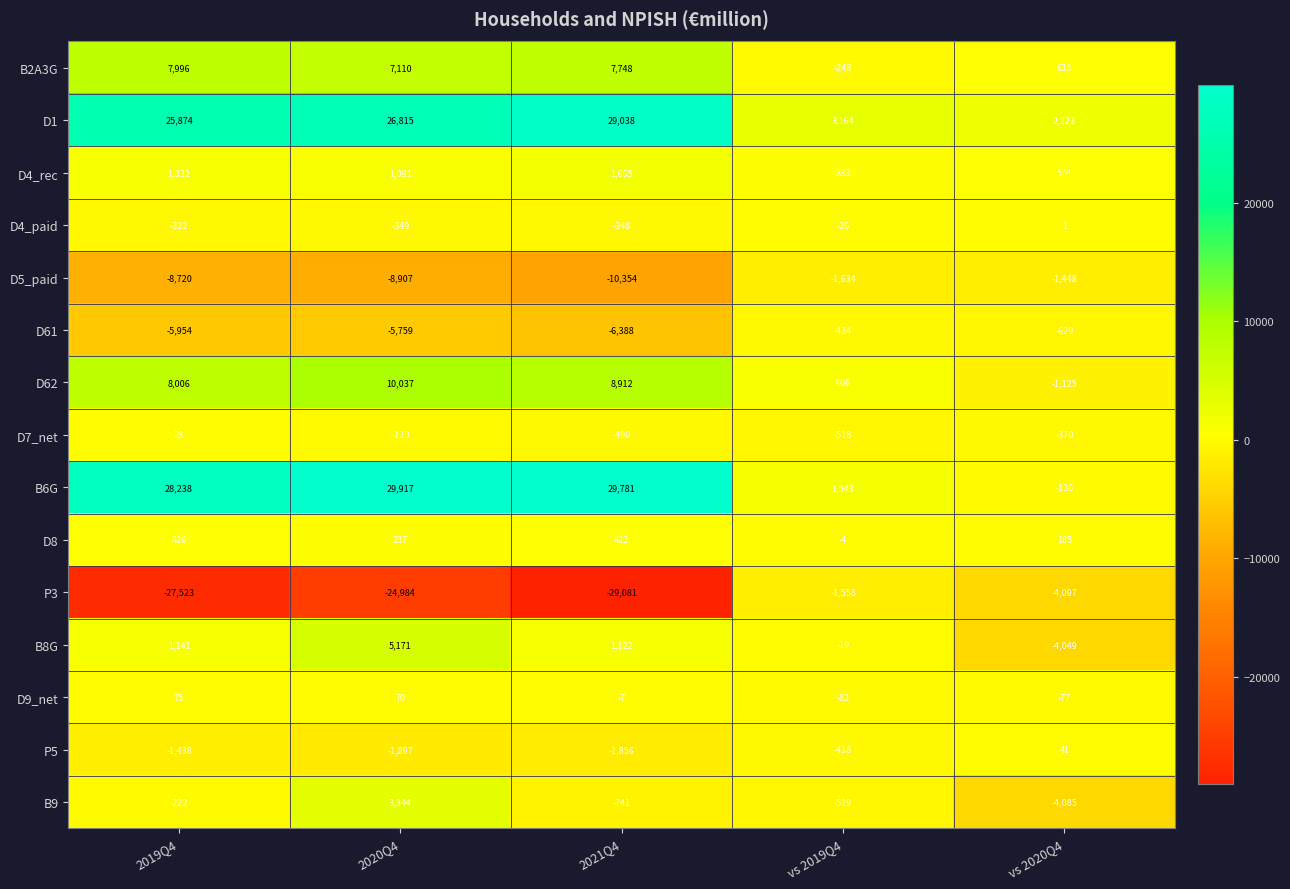

Rank the series by their maximum value, from lowest to highest.

P3, D5_paid, D61, D4_paid, D7_net, P5, D9_net, D8, D4_rec, B9, B8G, B2A3G, D62, D1, B6G